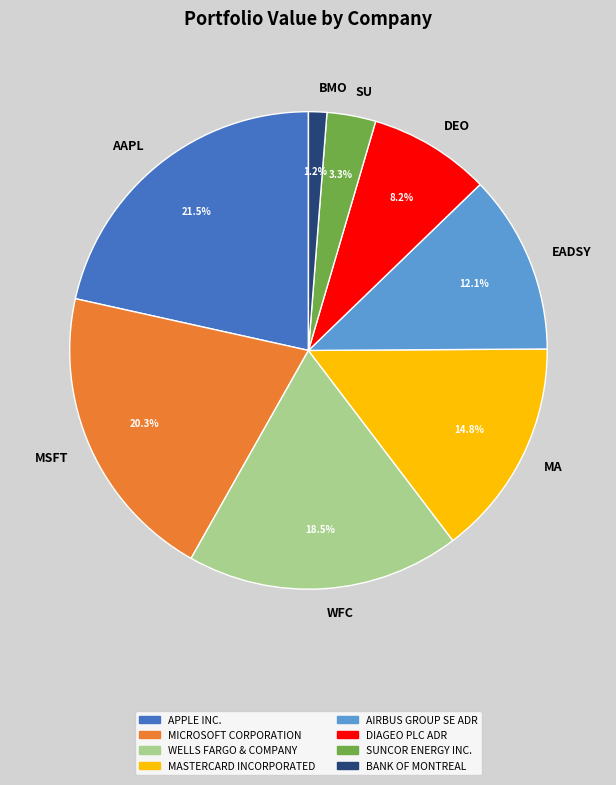

Which slice is the largest?

APPLE INC.